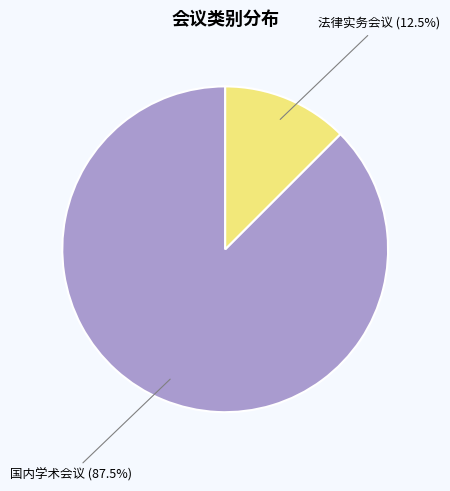

What is the majority slice?

国内学术会议